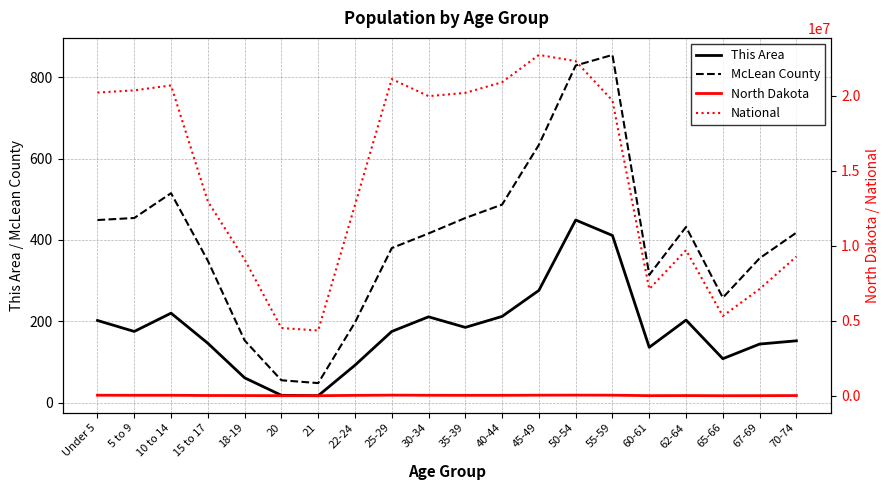

How many interior local valleys does the North Dakota series have?

4